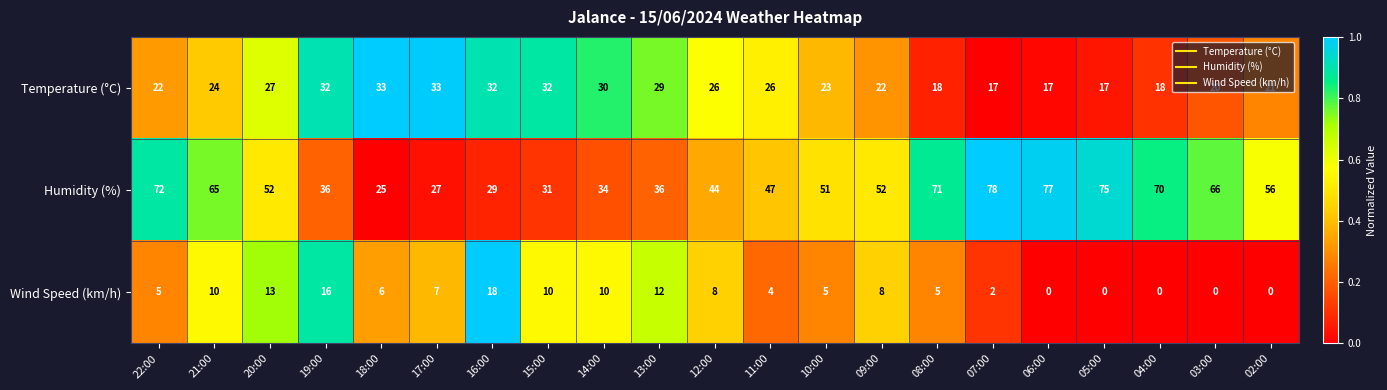

Rank the series at 02:00 from lowest to highest value.

Wind Speed (km/h), Temperature (°C), Humidity (%)